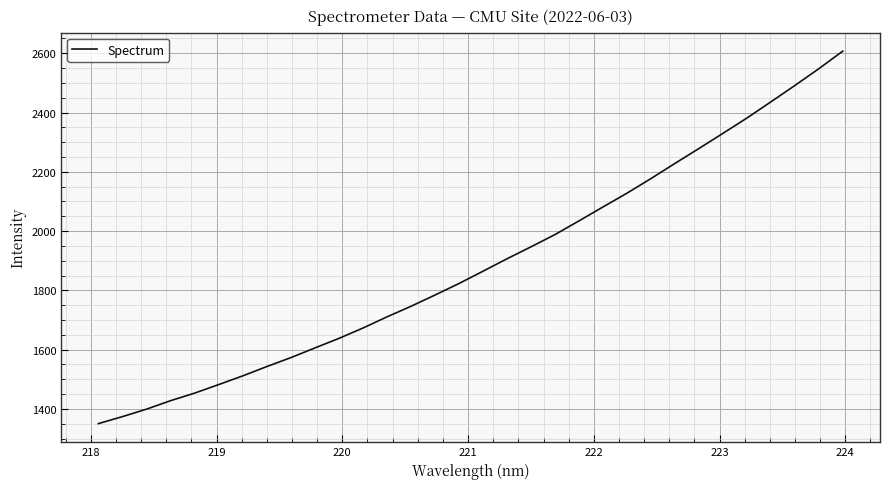

What is the greatest value displayed?

2607.2